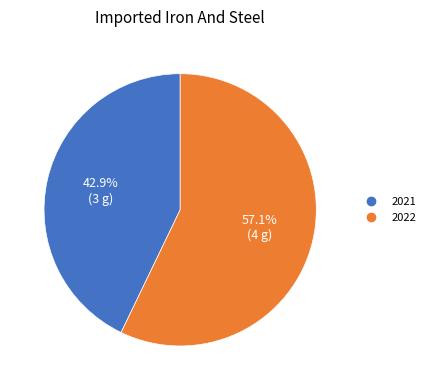

Do 2022 and 2021 together represent more than half of the pie?

Yes